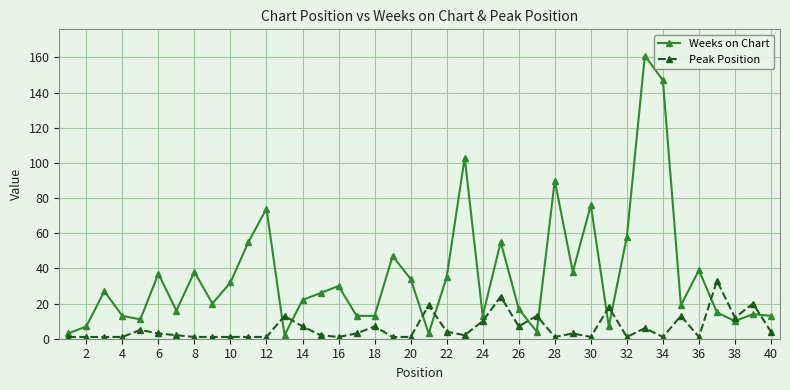

Which series has the largest total across all categories?

Weeks on Chart